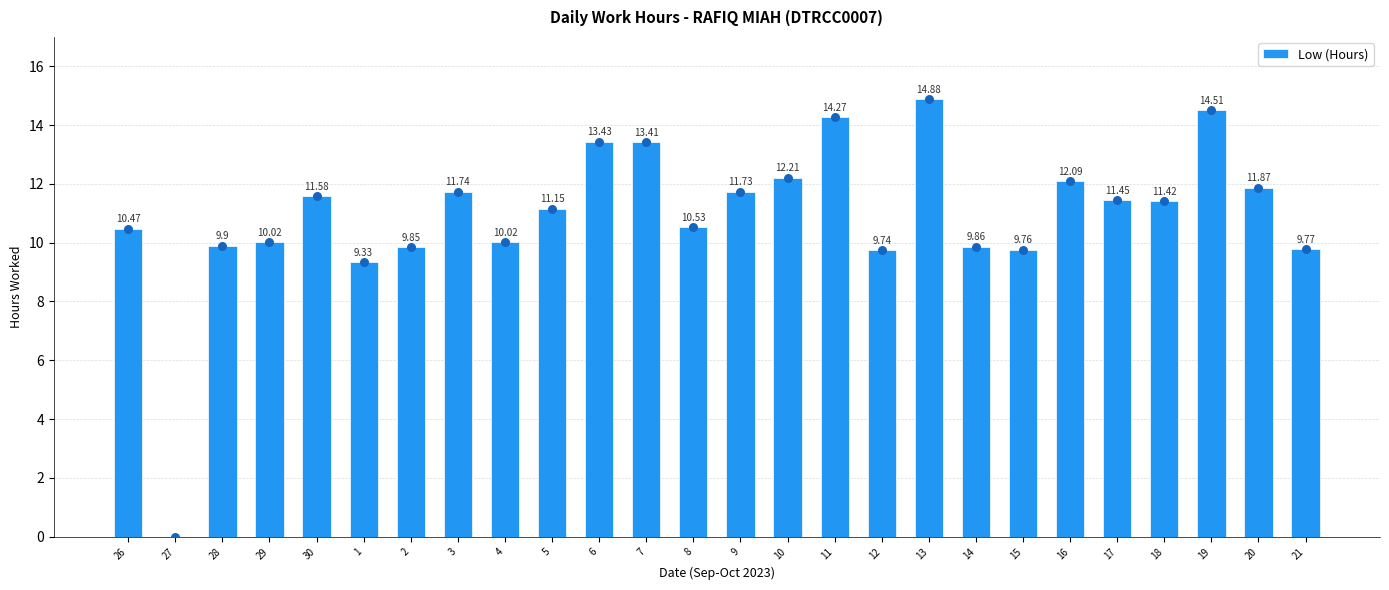

Between 28 and 27, which is larger?

28